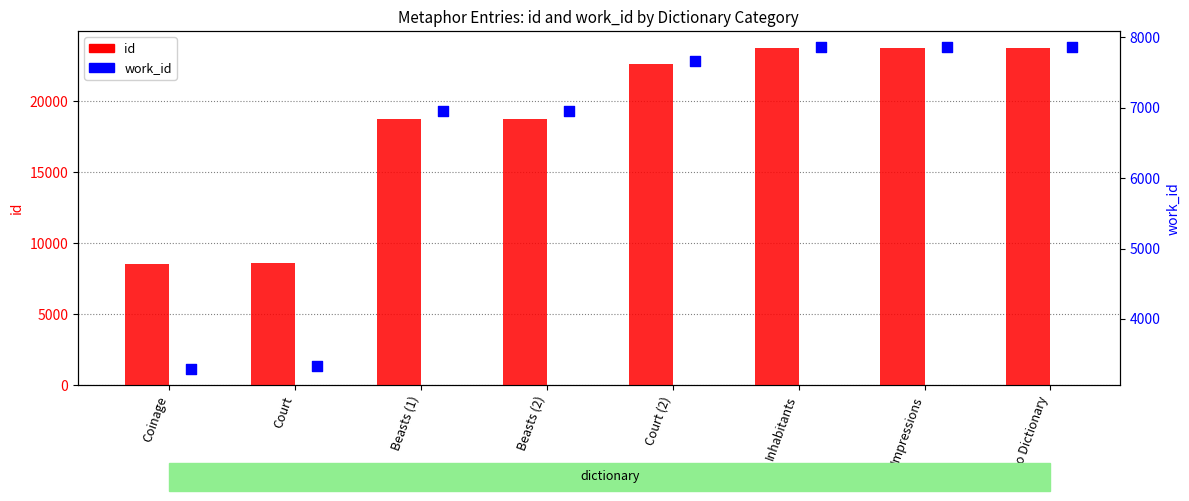

What are all the series names shown in the legend?

id, work_id